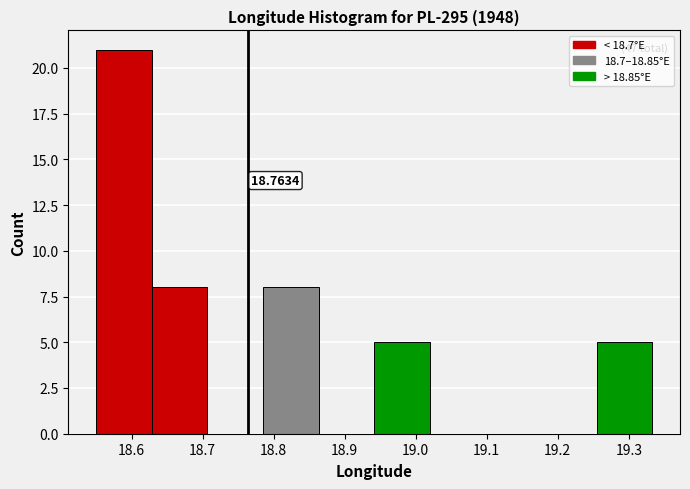

Which range on the x-axis has the tallest bar?

18.55 to 18.63